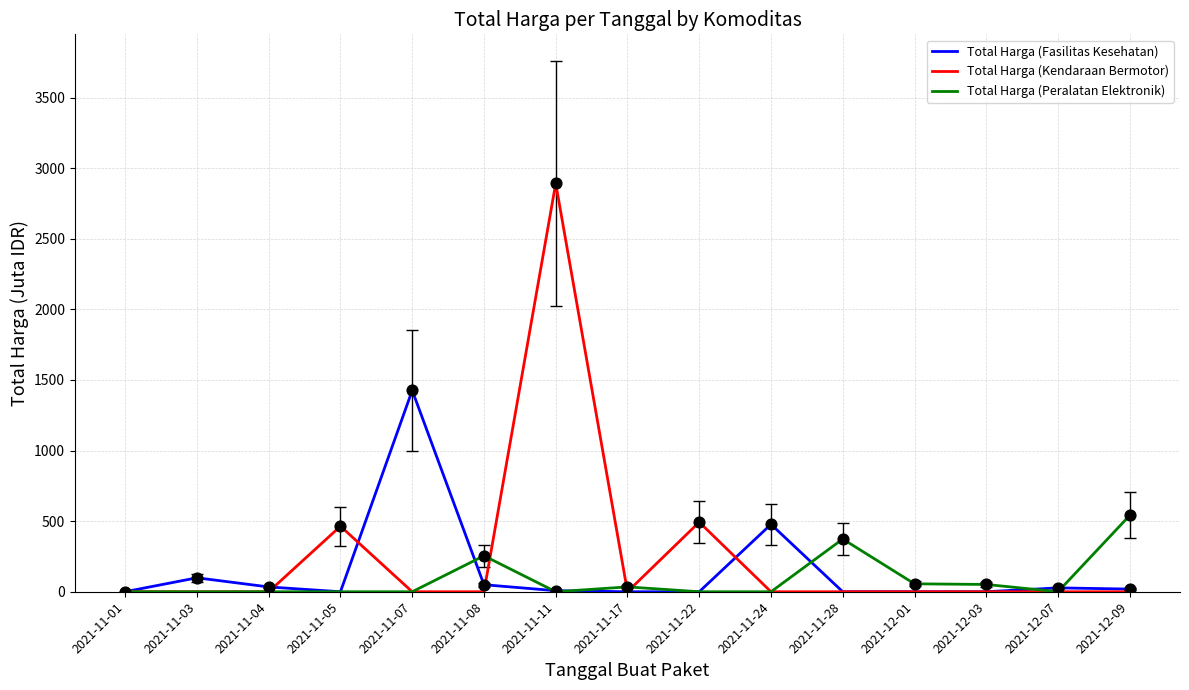

At which category is the sum across all series the highest?

2021-11-11